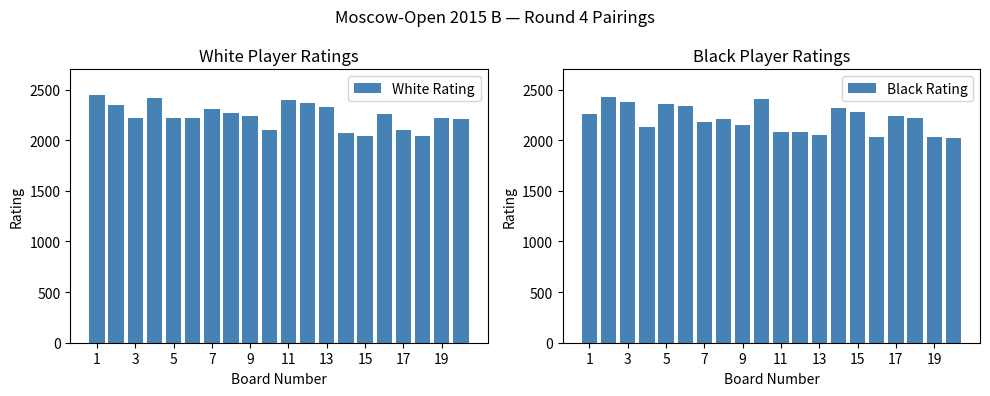

The value of White Rating at 19 is 2902. True or false?

False